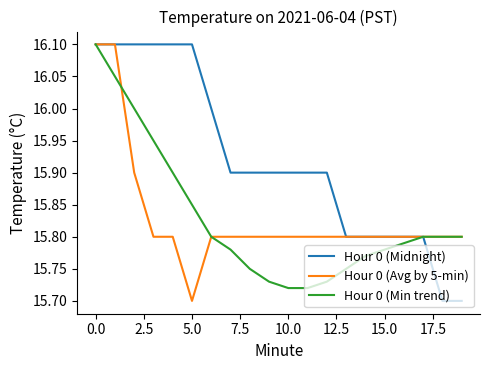

Which series has the largest total across all categories?

Hour 0 (Midnight)